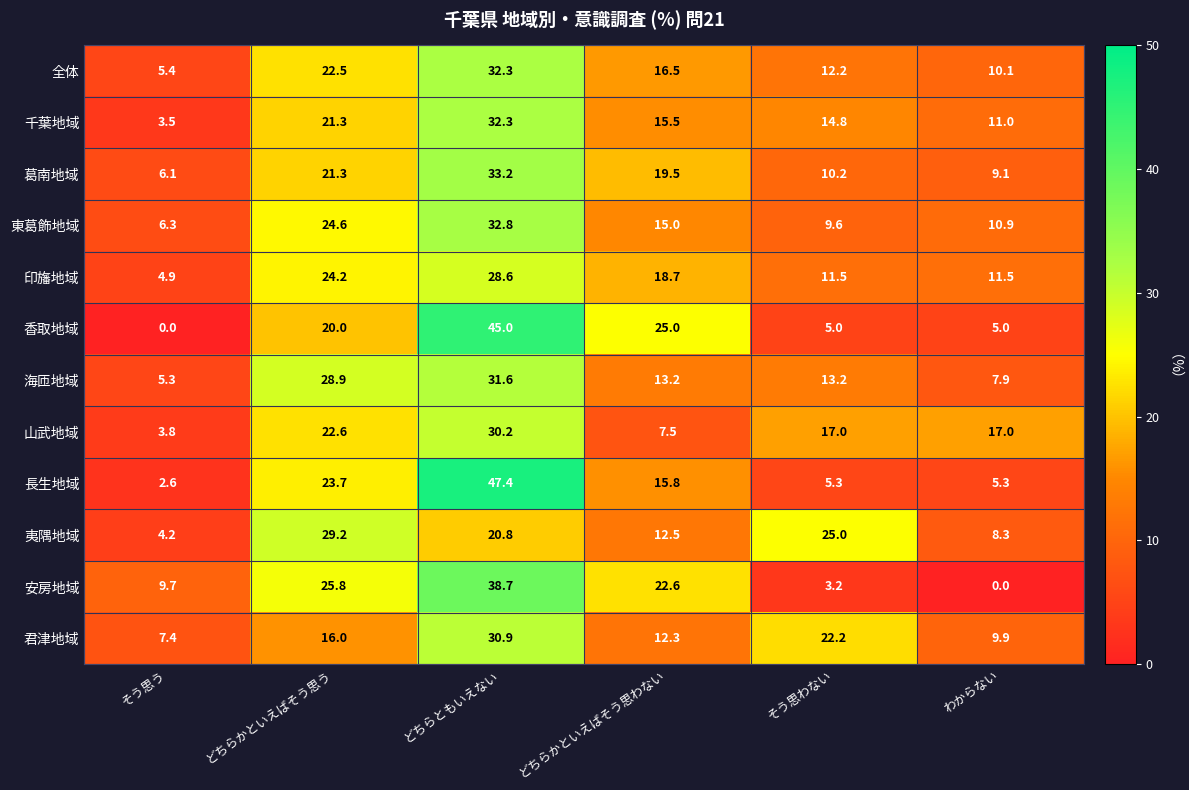

True or false: 東葛飾地域 has a value of 9.0 at そう思う.

False